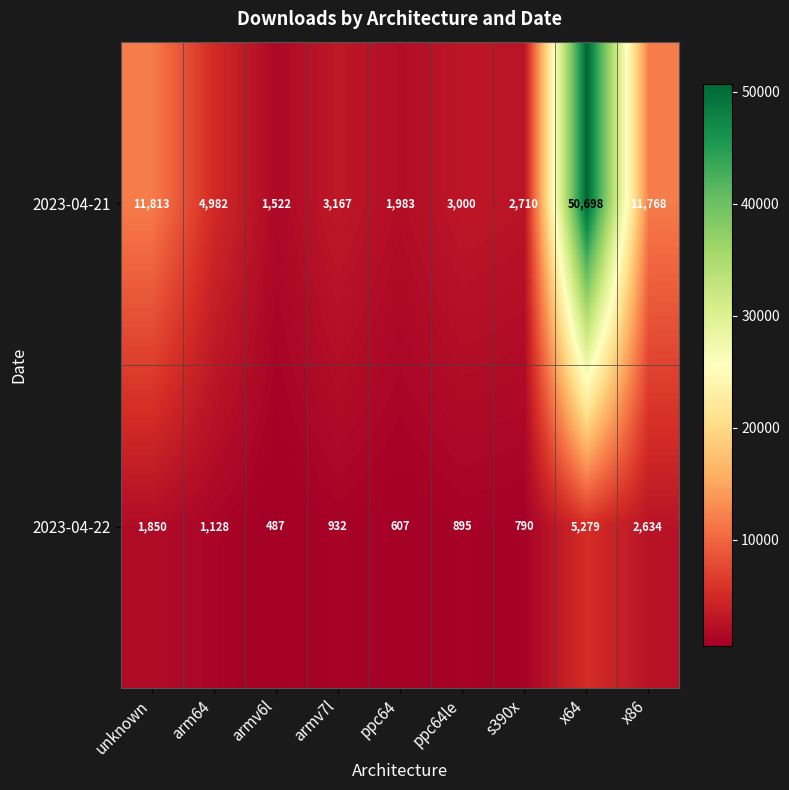

What is the average value of the 2023-04-22 series?

1622